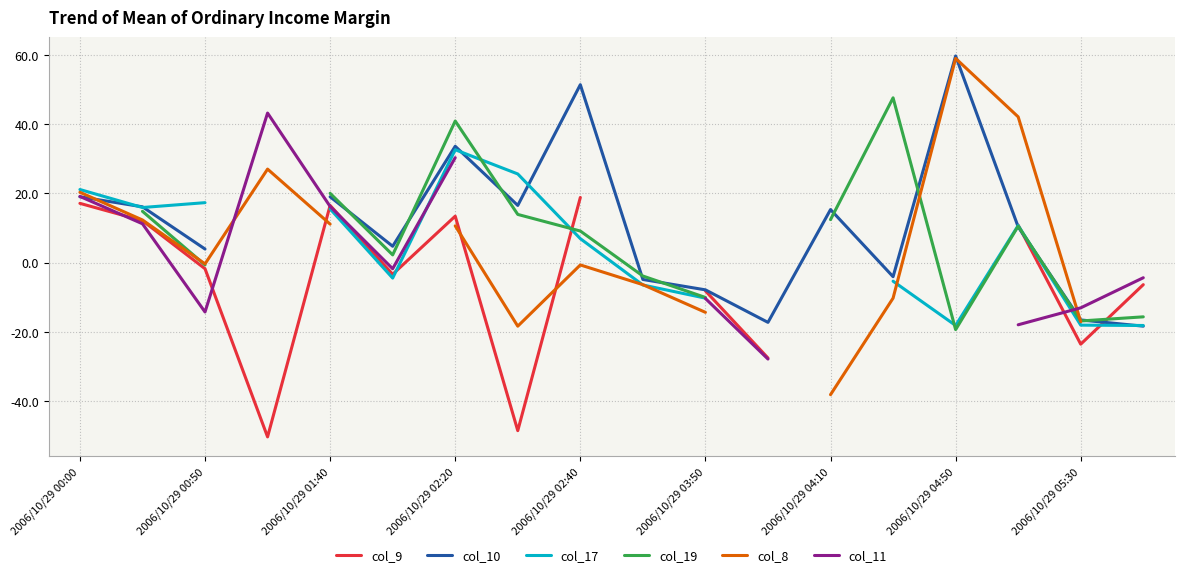

Where do col_9 and col_11 first cross each other?

2006/10/29 00:00 and 2006/10/29 00:50